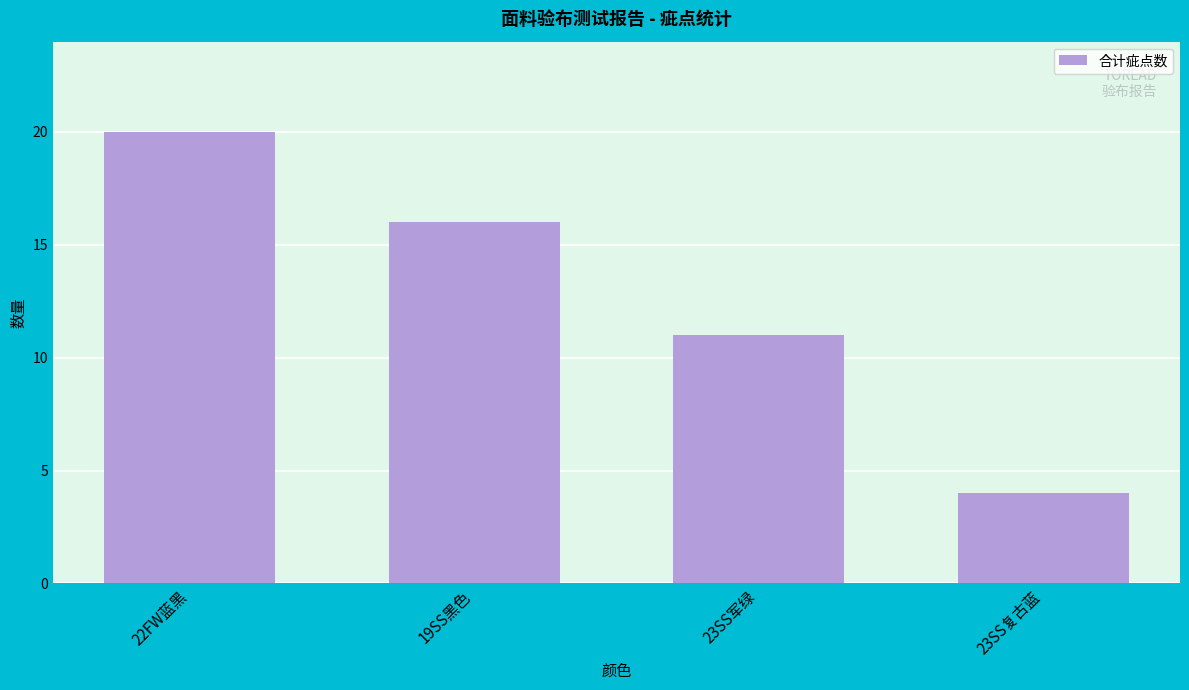

How many data points are less than 16?

2